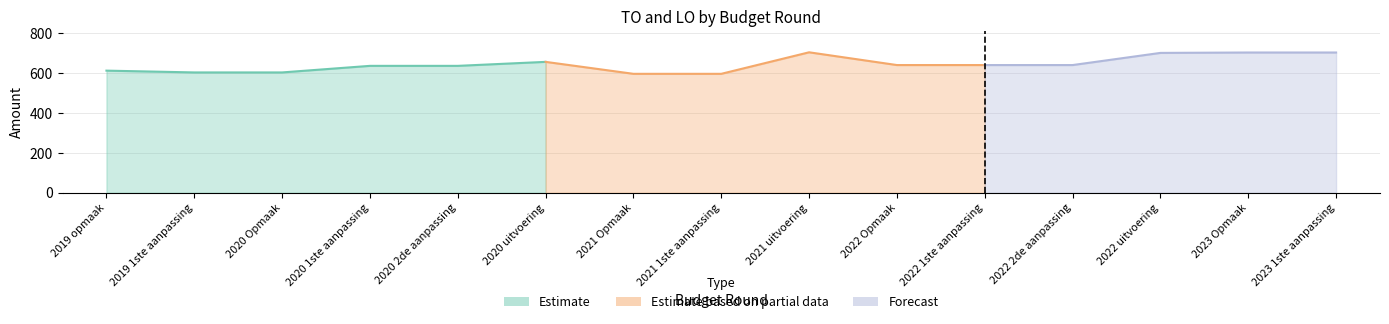

True or false: LO and TO intersect in this chart.

False